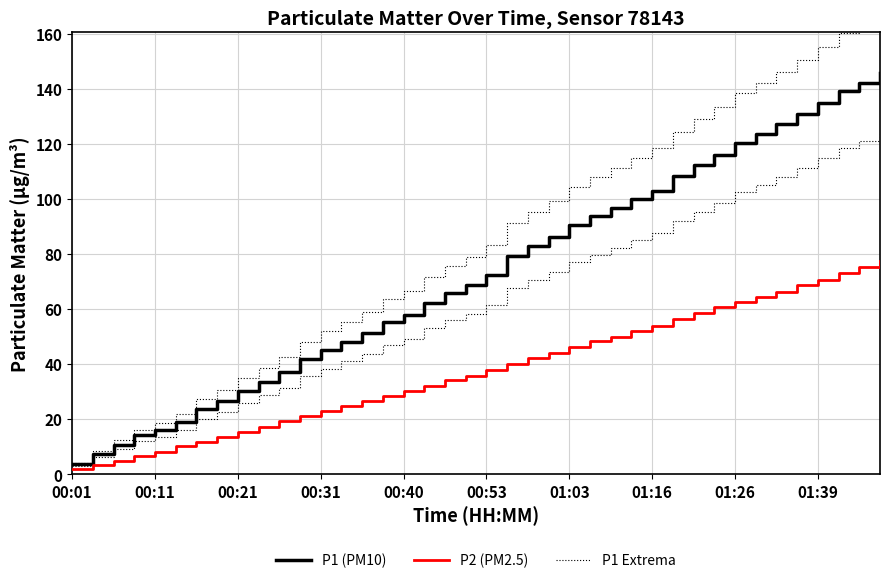

True or false: P2 (PM2.5) and P1 Extrema intersect in this chart.

False